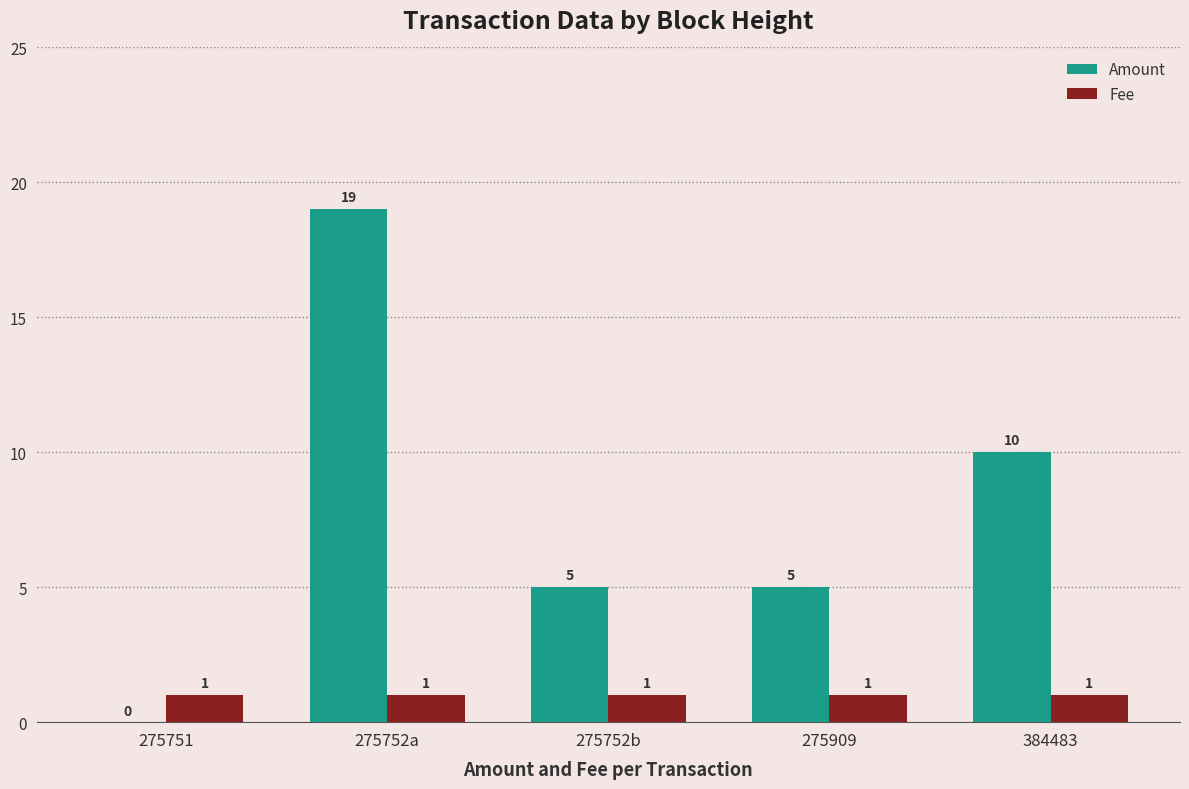

The value of Amount at 275752a is 19. True or false?

True